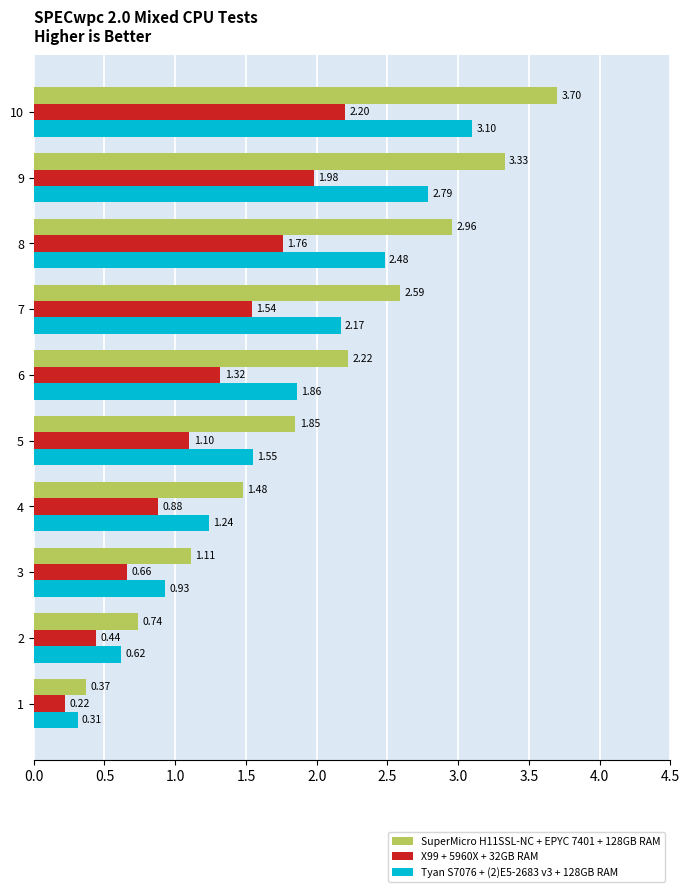

What is the total value across all series at 5?

4.5